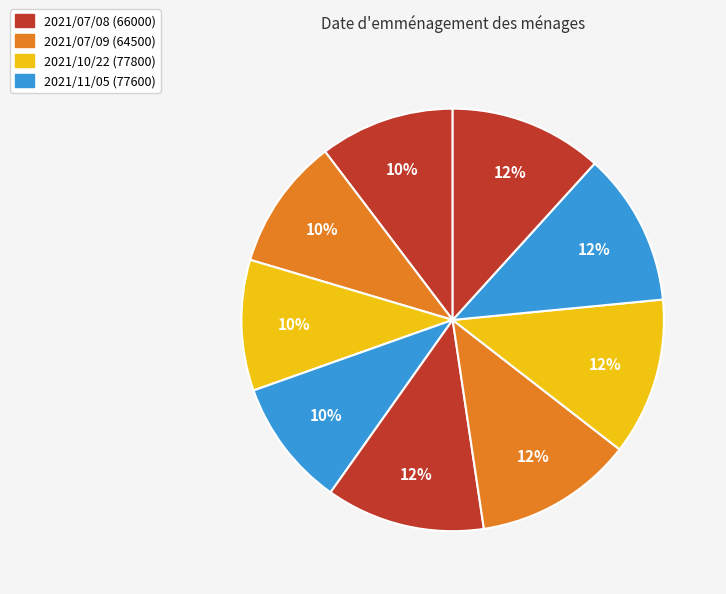

How many segments does this pie chart have?

9